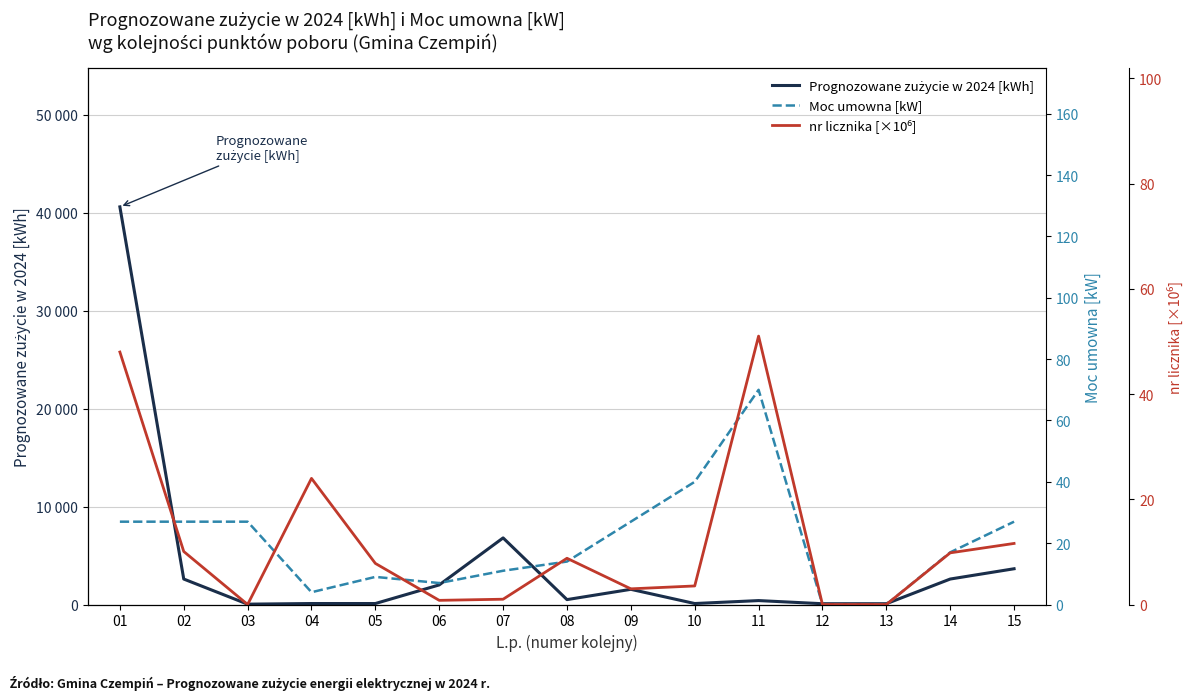

The nr licznika [×10⁶] series shows 11.6 at 15. True or false?

True